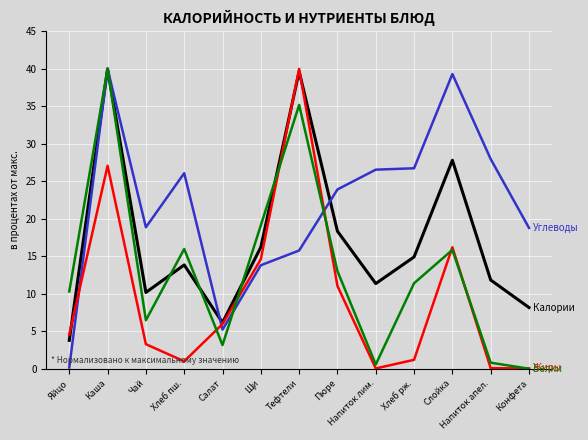

What is the greatest value displayed?

40.0